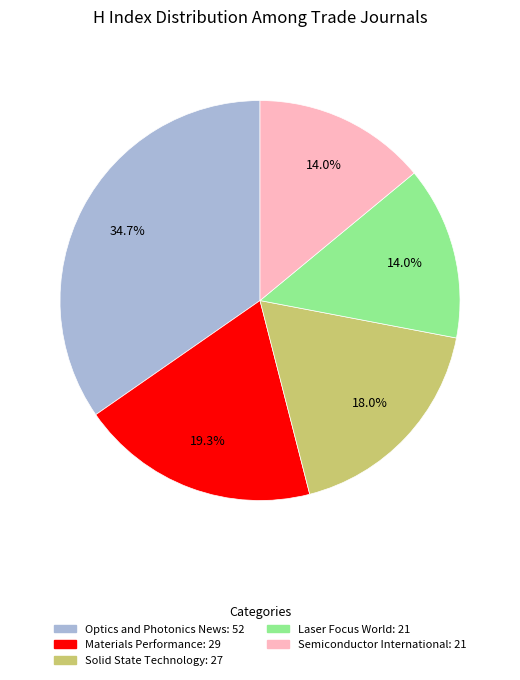

Does Semiconductor International account for over 50% of the chart?

No